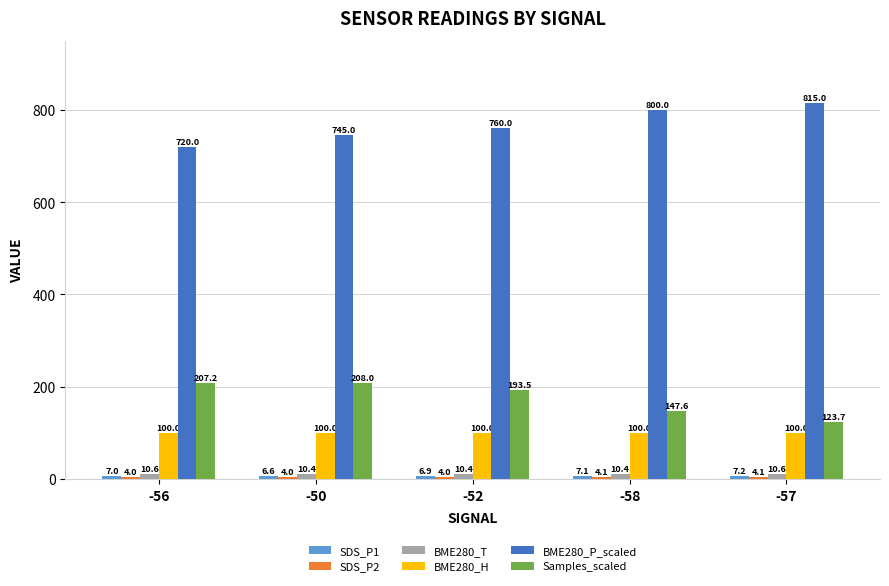

The value of BME280_P_scaled at -57 is 815.0. True or false?

True